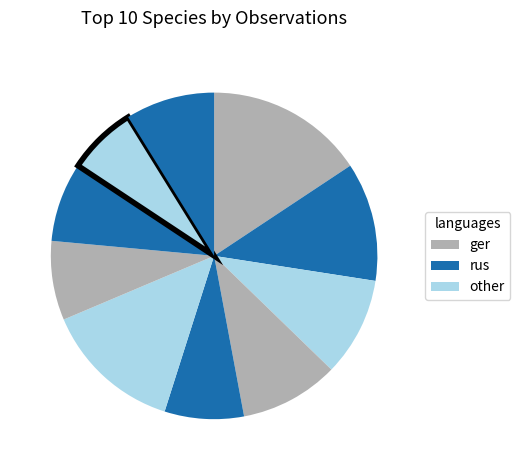

Count the number of slices in the pie.

10